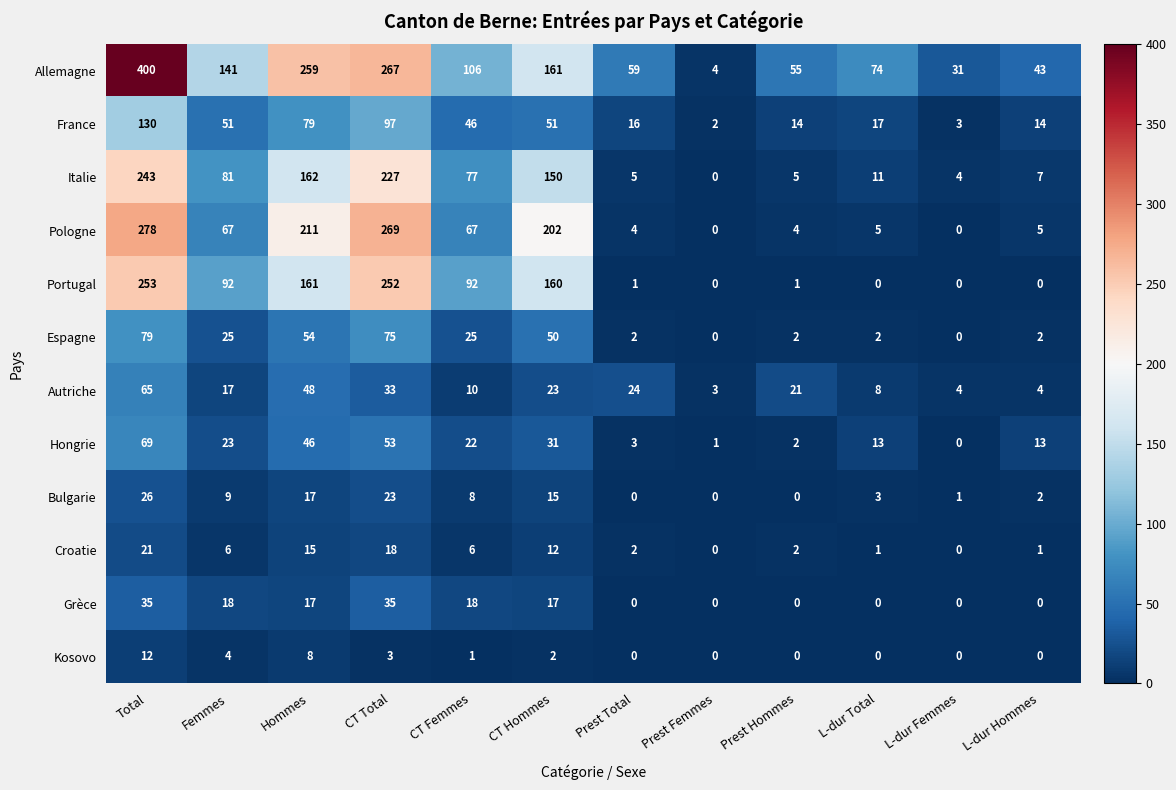

Which category has the lowest value in the Autriche series?

Prest Femmes